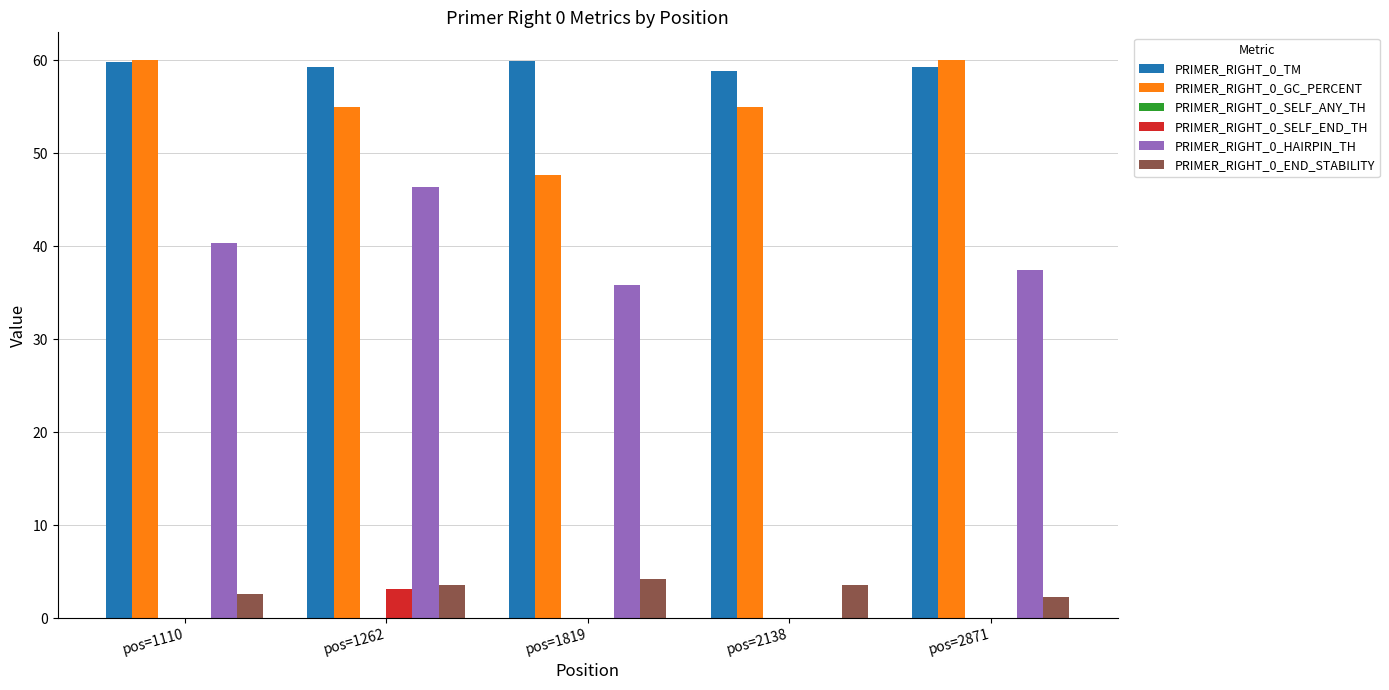

The value of PRIMER_RIGHT_0_GC_PERCENT at pos=1262 is 55.0. True or false?

True